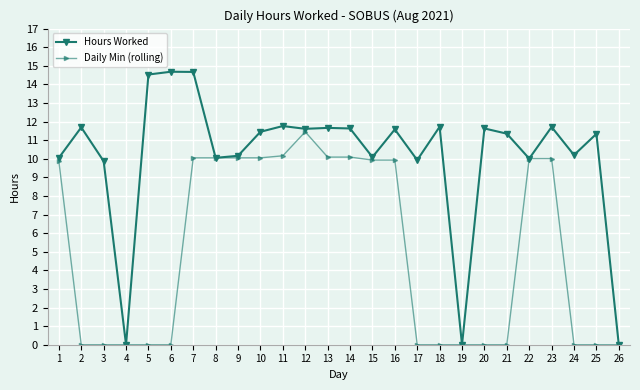

How many data points does each series have?

26